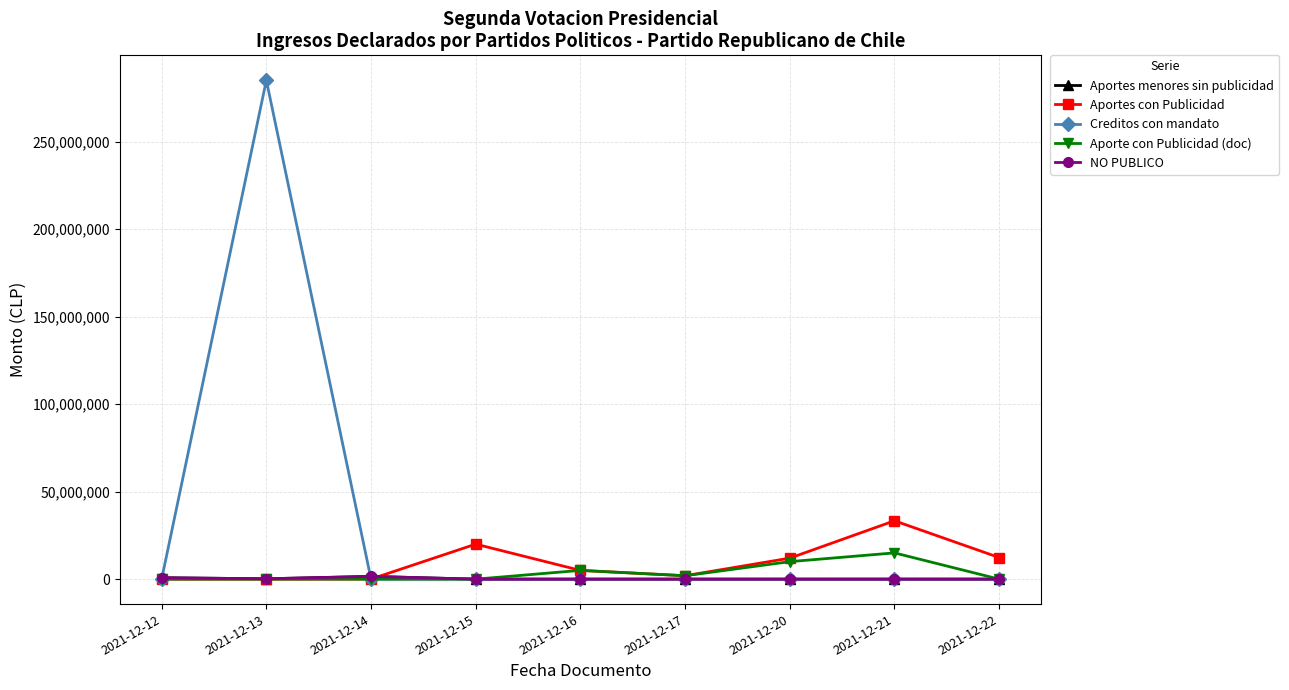

Which series has the largest range (max minus min)?

Creditos con mandato